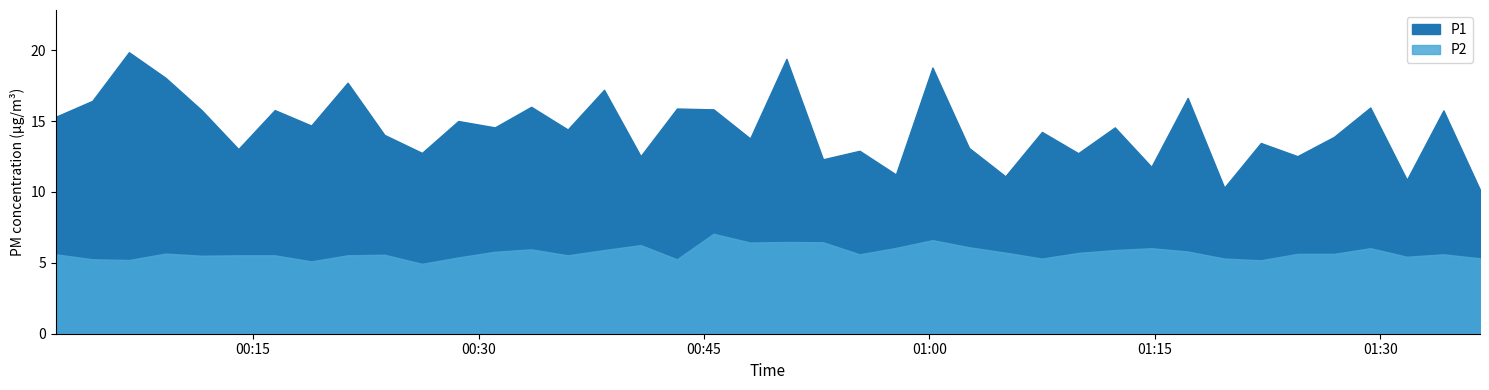

How many distinct data groups are displayed?

2